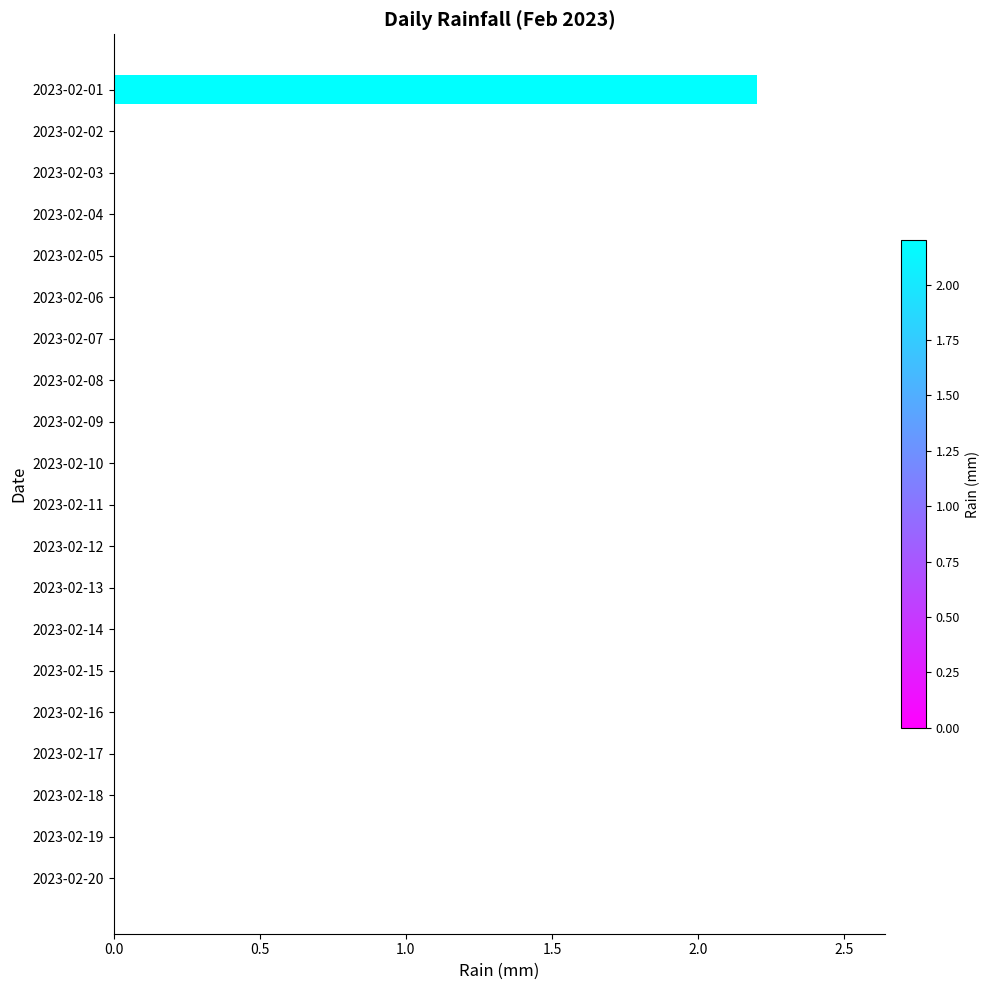

At which category does the chart reach its peak across all series?

2023-02-01